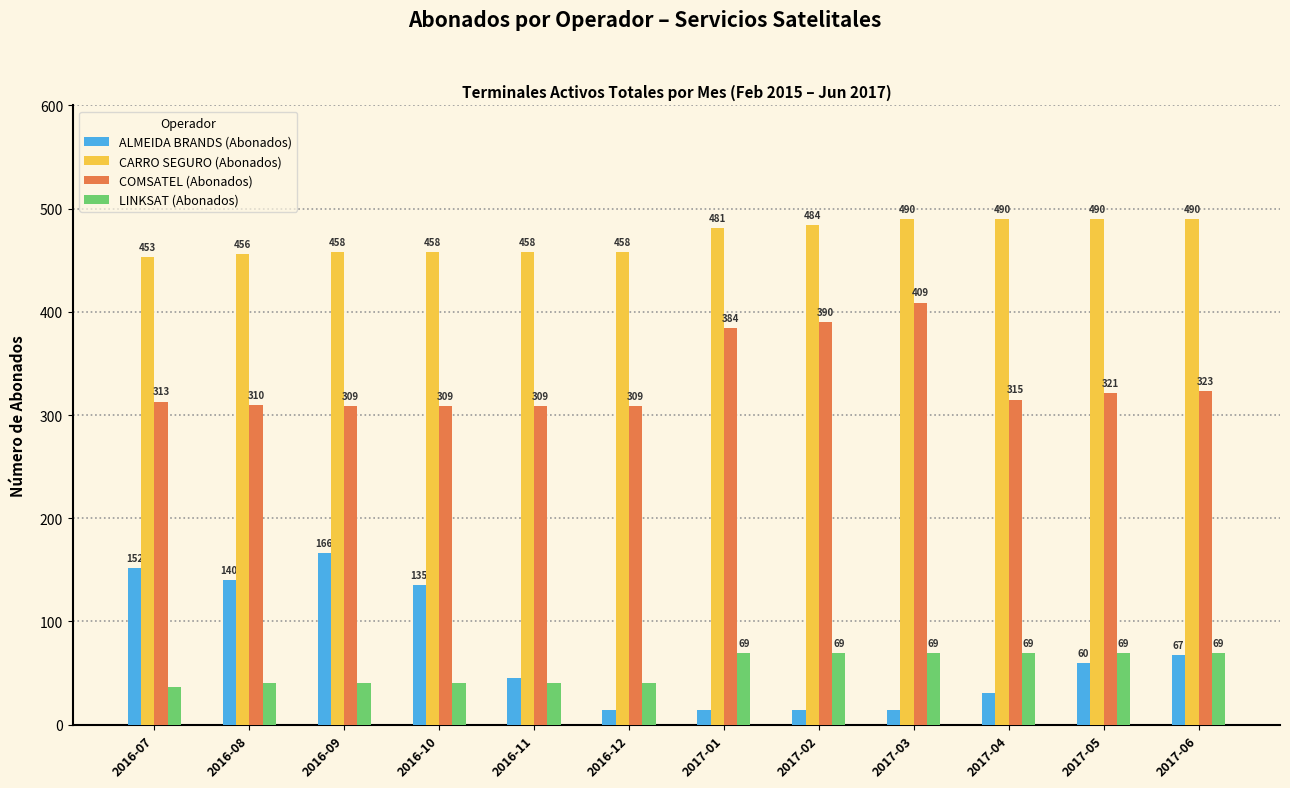

How many bars are there in total?

48